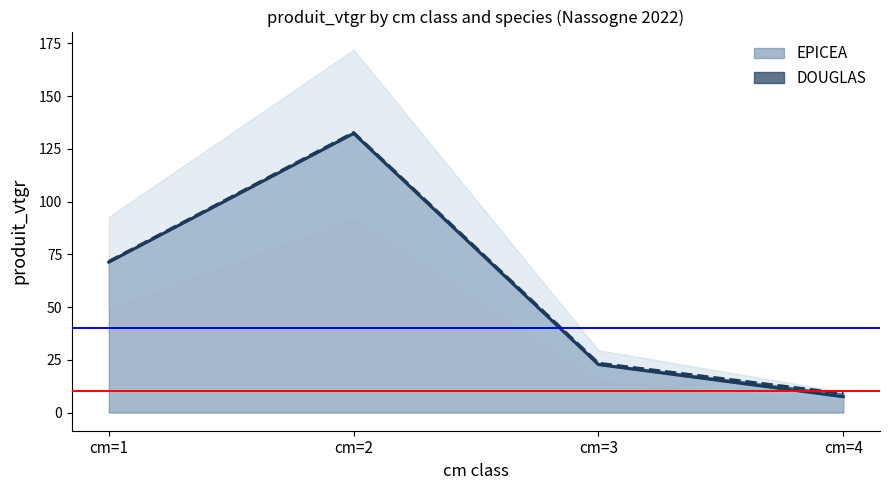

Where is the data nearest to the value 69?

cm=1